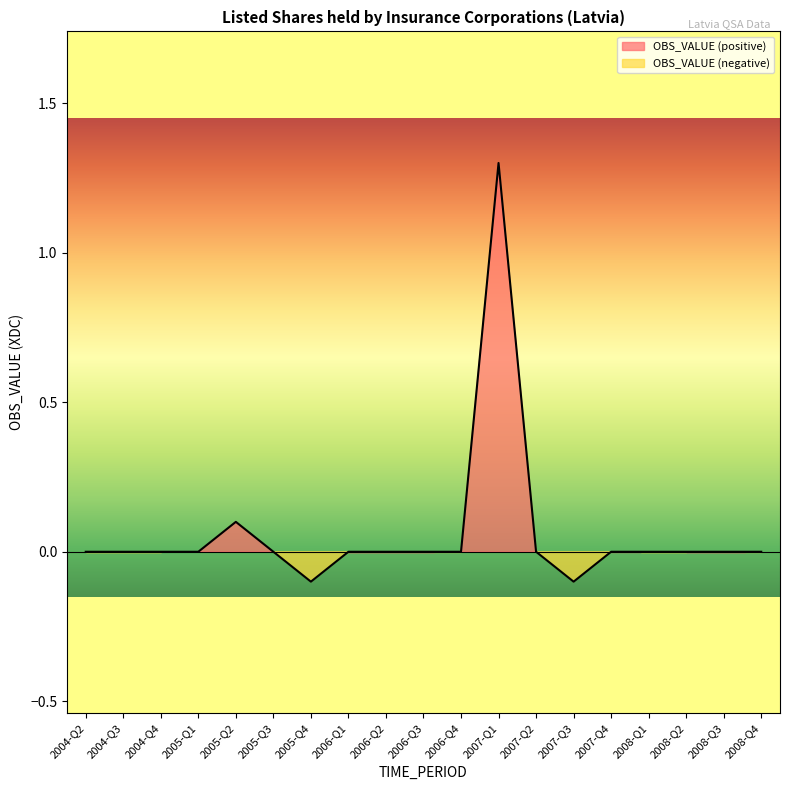

Which label corresponds to the largest value in the chart?

2007-Q1